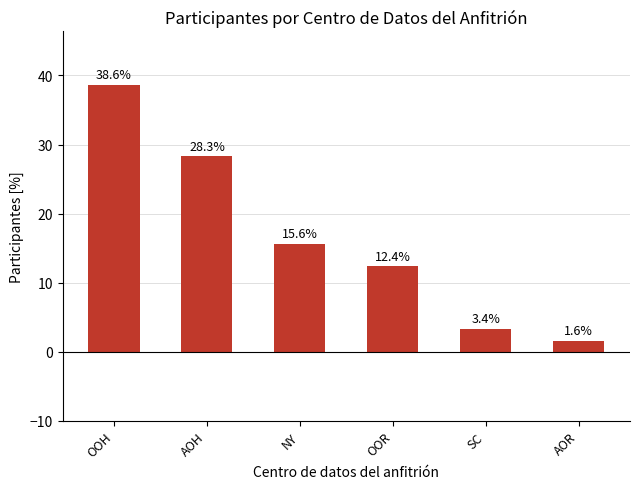

What is the label of the 4th bar from the right?

NY